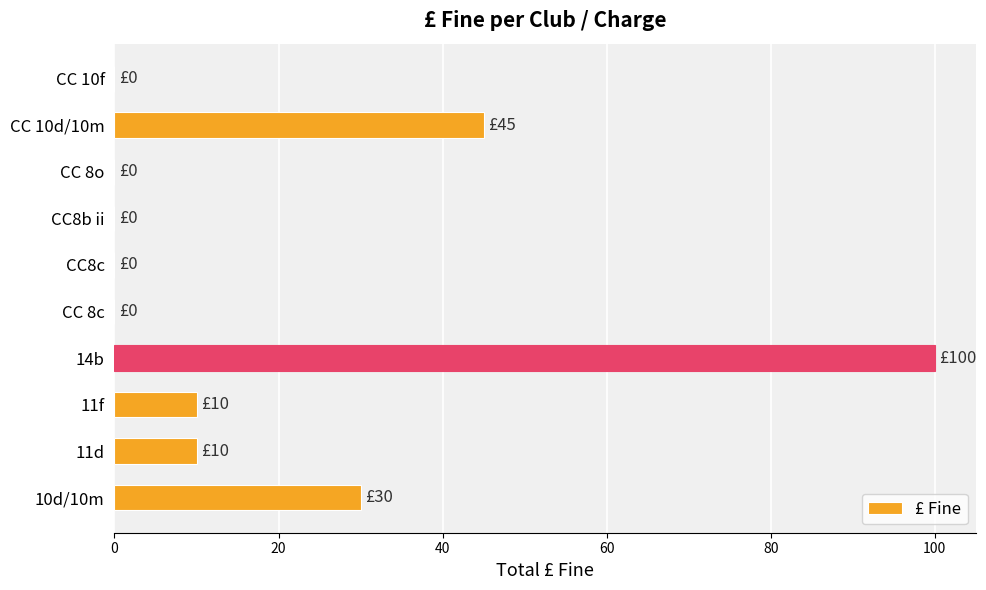

At which label is the value closest to 50?

CC 10d/10m